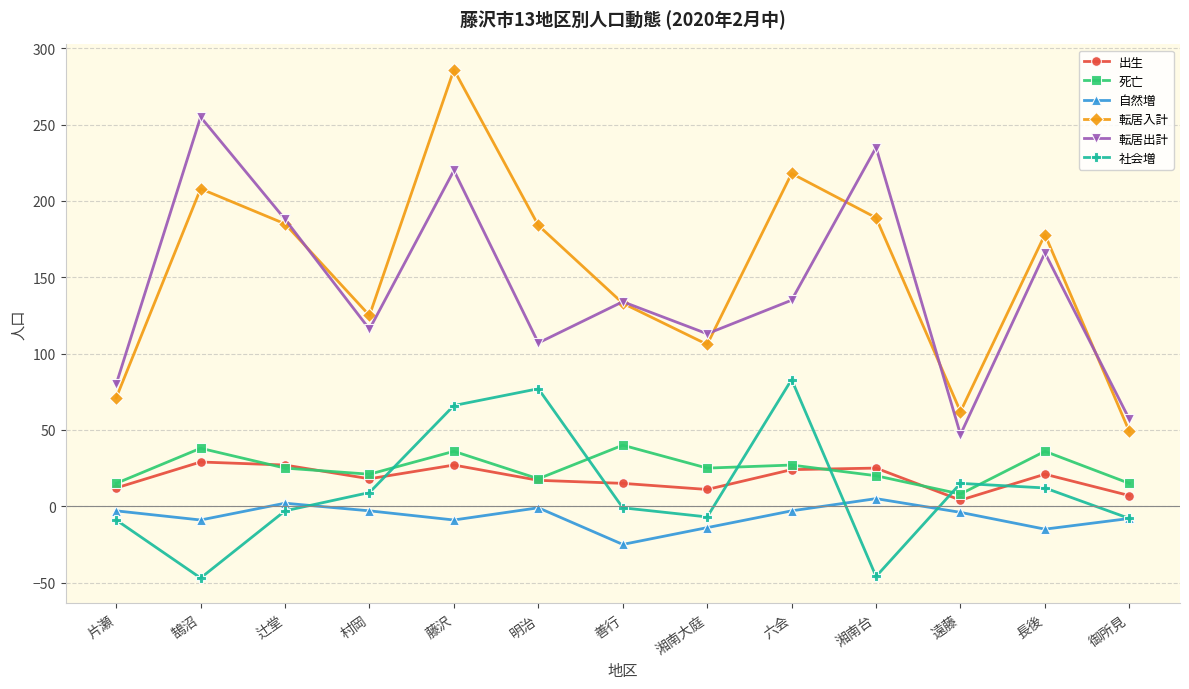

Is the value of 死亡 at 六会 greater than the value of 転居入計 at 鵠沼?

No